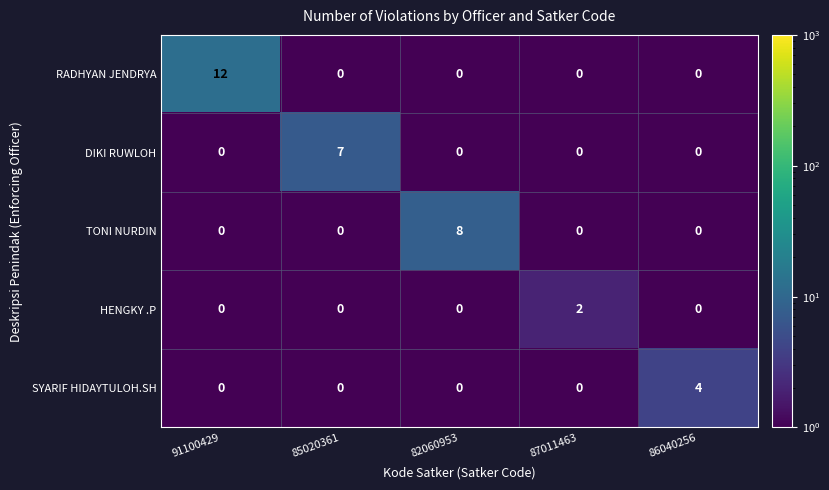

Which series has the largest total across all categories?

RADHYAN JENDRYA